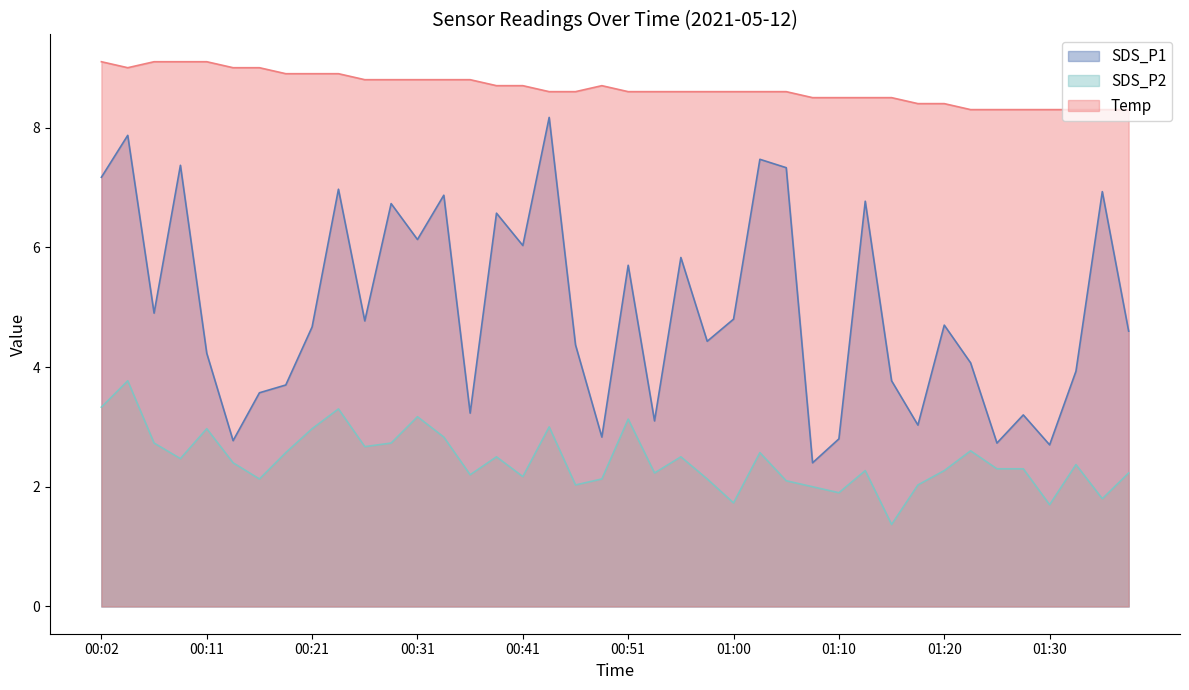

Which series has the largest total across all categories?

Temp